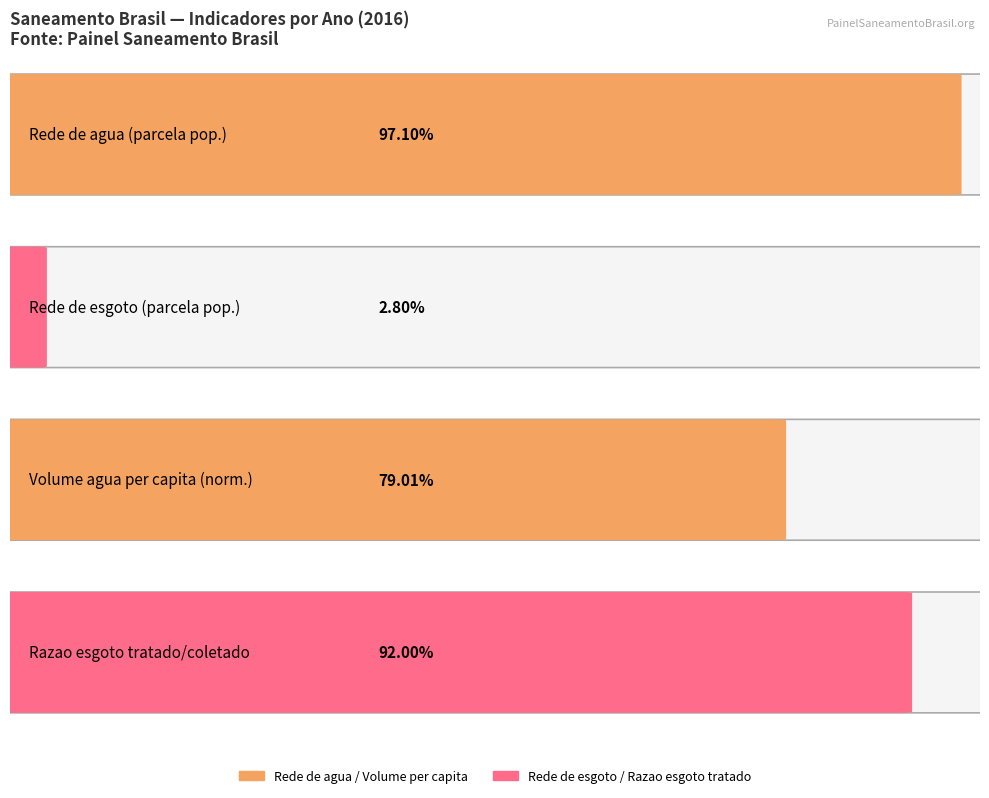

How many data points in Razao entre volume de esgoto tratado e volume de esgoto coletado are above 1?

2